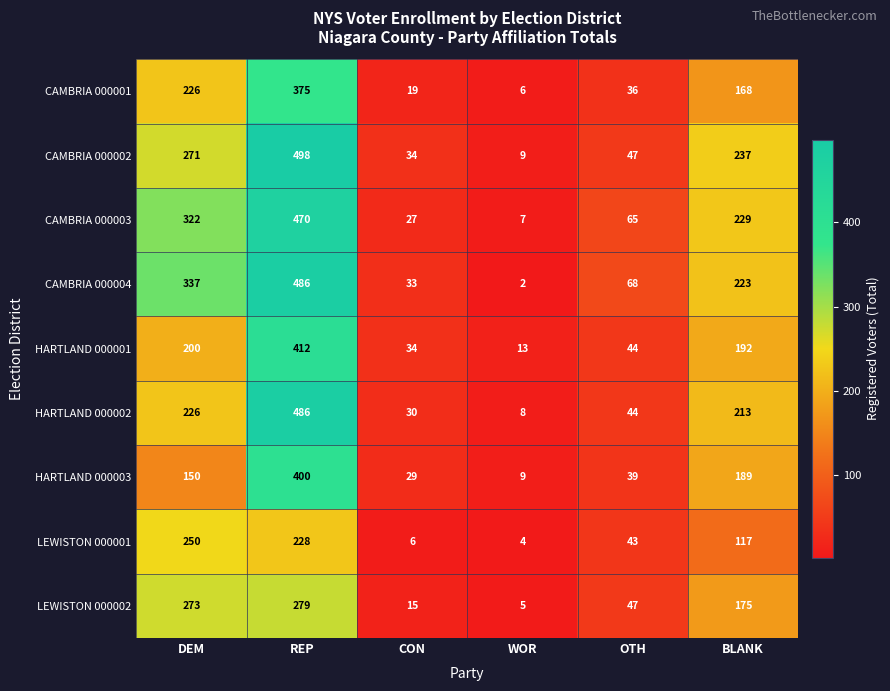

Which series has the largest range (max minus min)?

CAMBRIA 000002